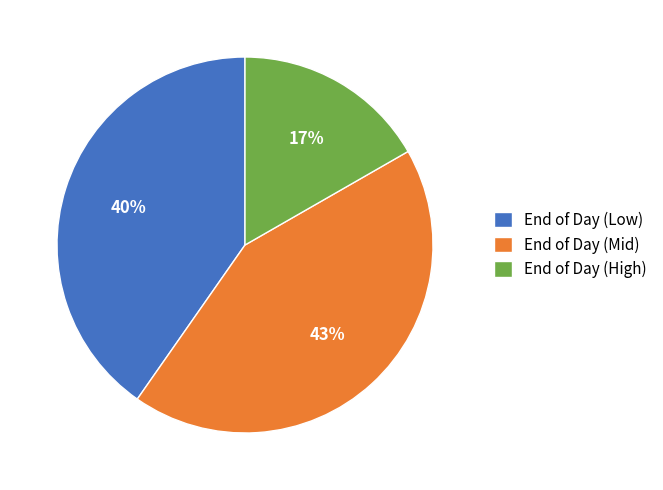

To the nearest percent, what percentage of the pie is End of Day (Low)?

40%